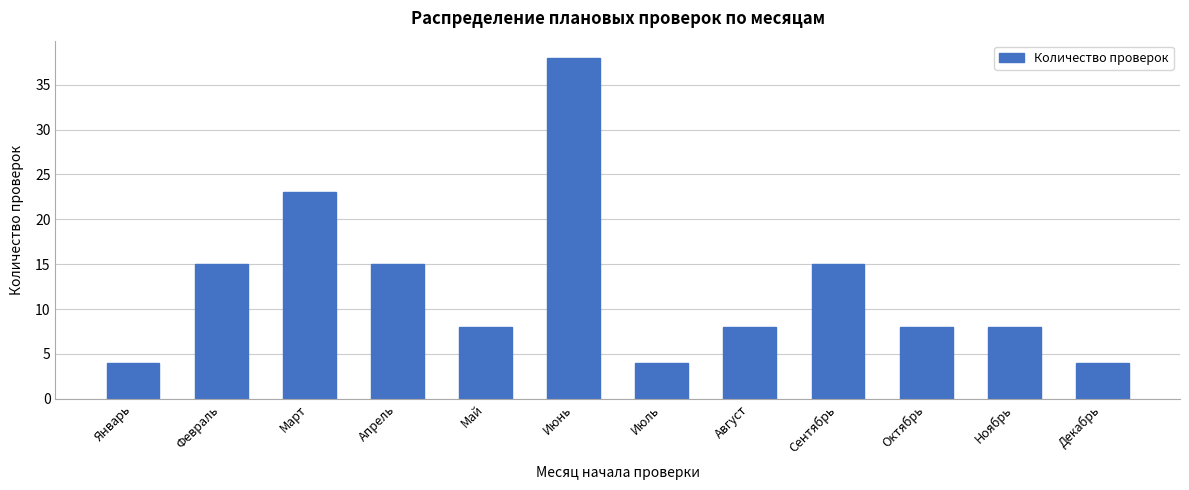

Reading left to right, what are all the values shown in this chart?

4	15	23	15	8	38	4	8	15	8	8	4